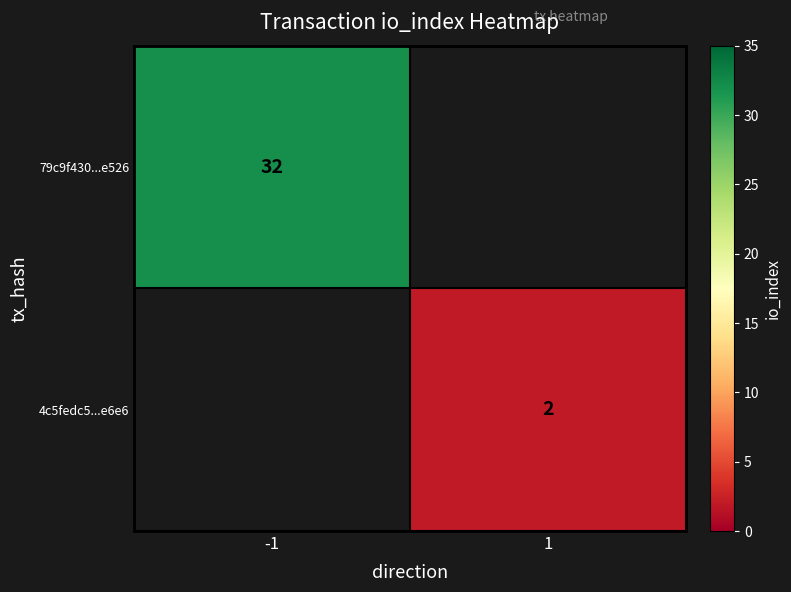

The value of 4c5fedc5...e6e6 at 1 is 2. True or false?

True